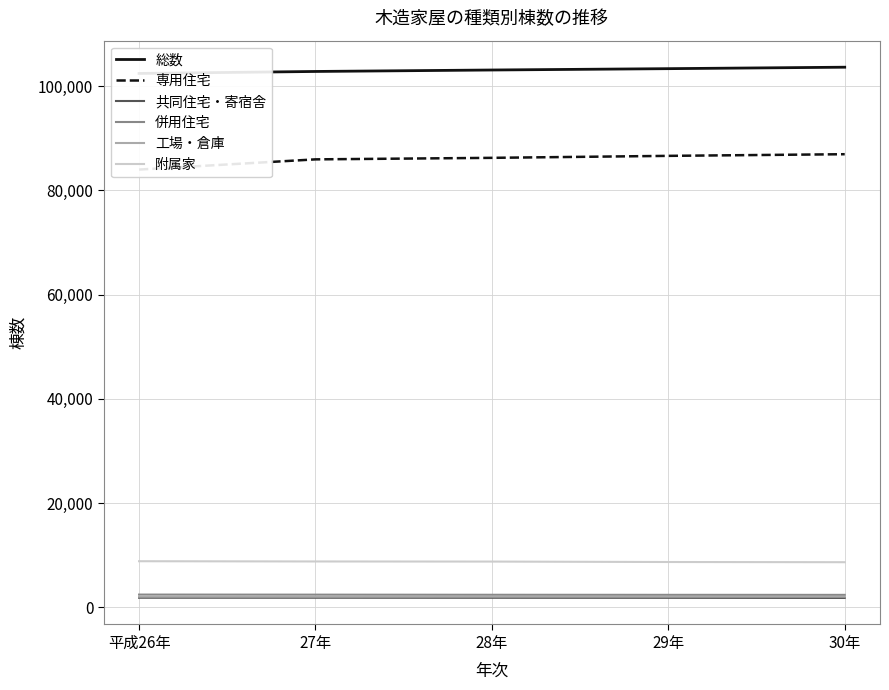

True or false: 工場・倉庫 has a value of 2043 at 平成26年.

True